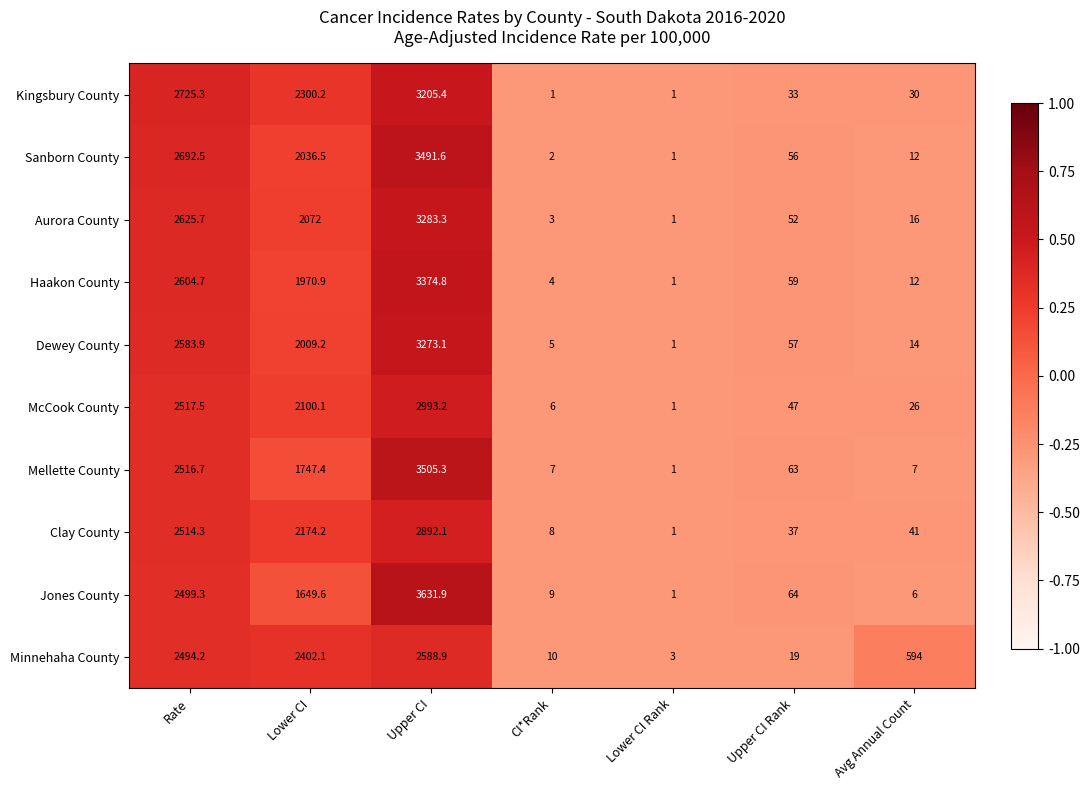

What is the difference between the maximum and second lowest values in the Kingsbury County series?

3204.4